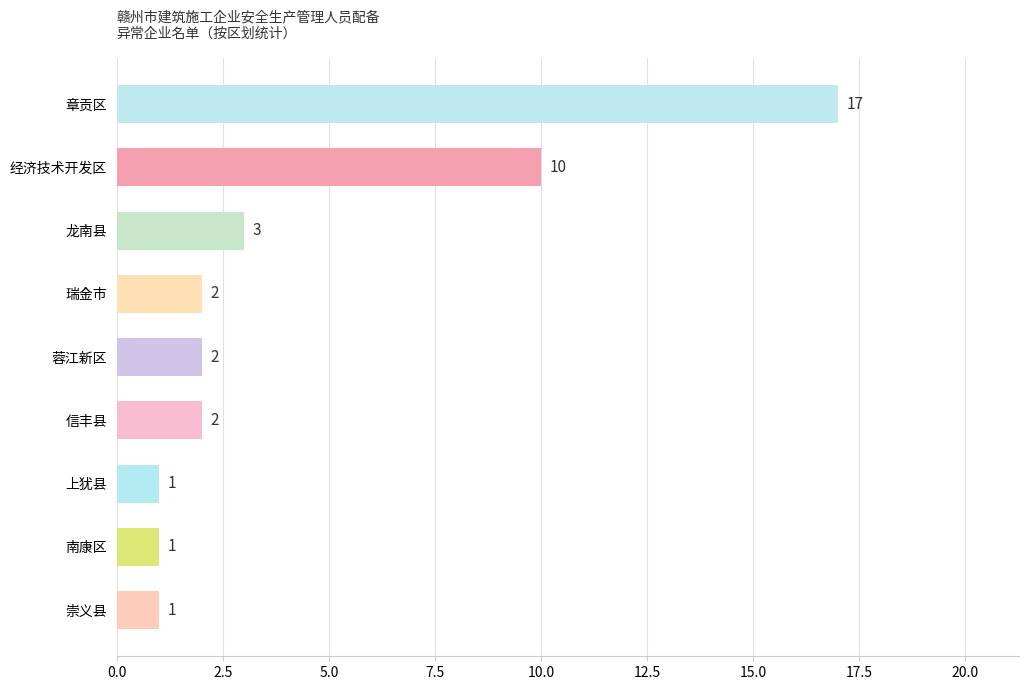

How many values are below 2?

3